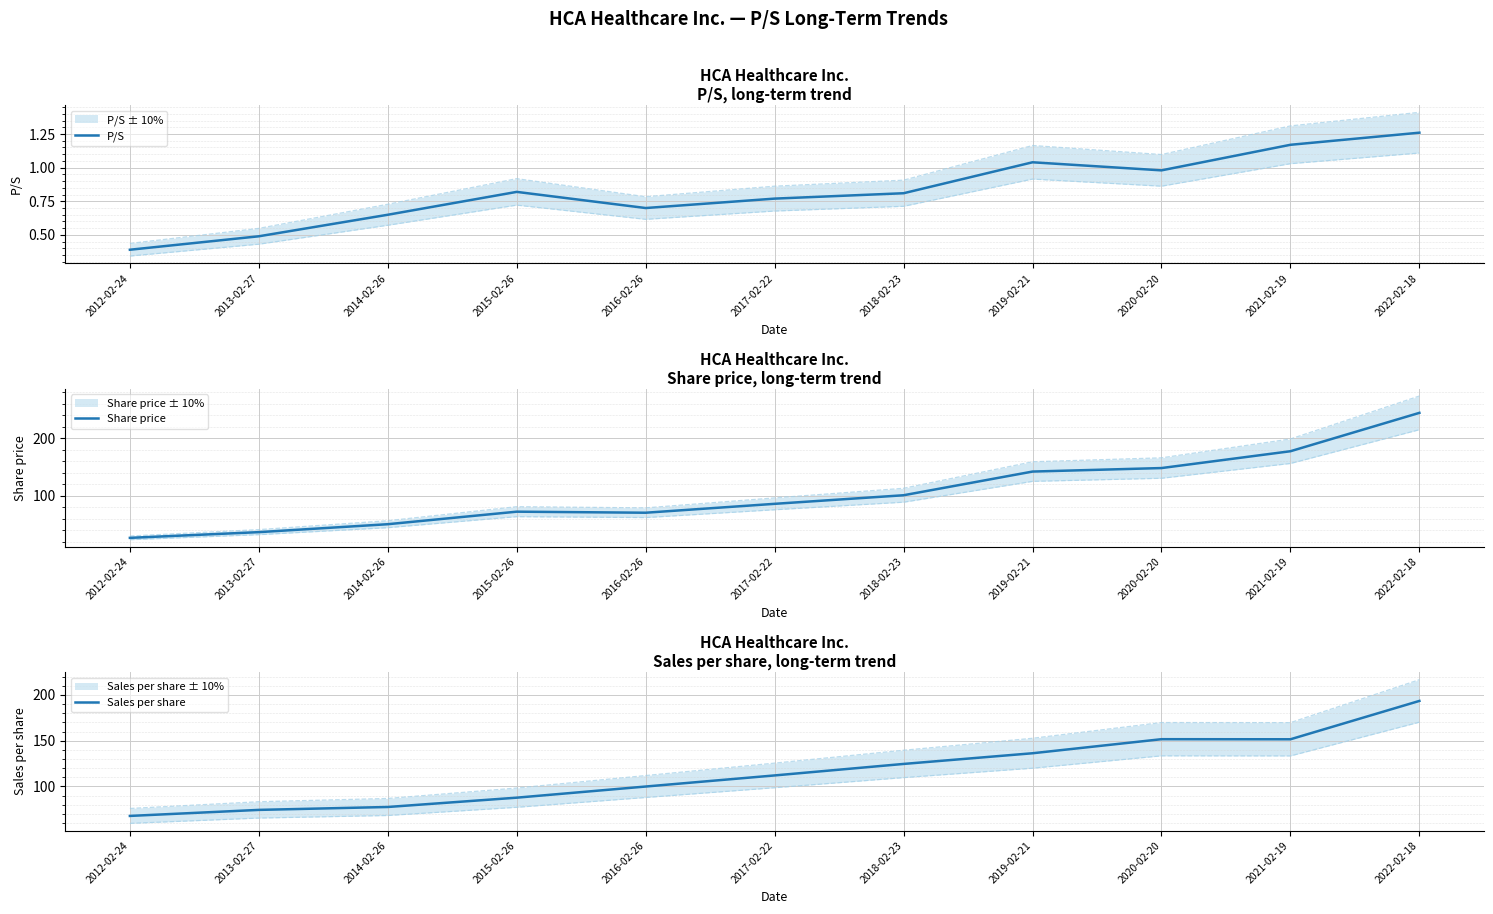

Reading right to left, extract all data points from this chart.

P/S: 2022-02-18=1.3	2021-02-19=1.2	2020-02-20=1.0	2019-02-21=1.0	2018-02-23=0.8	2017-02-22=0.8	2016-02-26=0.7	2015-02-26=0.8	2014-02-26=0.7	2013-02-27=0.5	2012-02-24=0.4
Share price: 2022-02-18=244.1	2021-02-19=177.4	2020-02-20=148.1	2019-02-21=142.0	2018-02-23=100.8	2017-02-22=85.9	2016-02-26=70.4	2015-02-26=72.3	2014-02-26=50.5	2013-02-27=36.7	2012-02-24=26.7
Sales per share: 2022-02-18=193.5	2021-02-19=151.6	2020-02-20=151.7	2019-02-21=136.3	2018-02-23=124.7	2017-02-22=112.1	2016-02-26=100.0	2015-02-26=87.8	2014-02-26=77.6	2013-02-27=74.4	2012-02-24=67.8